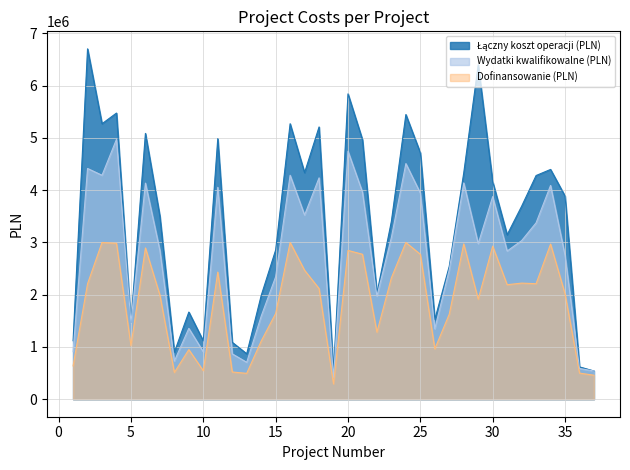

The value of Łączny koszt operacji (PLN) at 29 is 10493614.6. True or false?

False